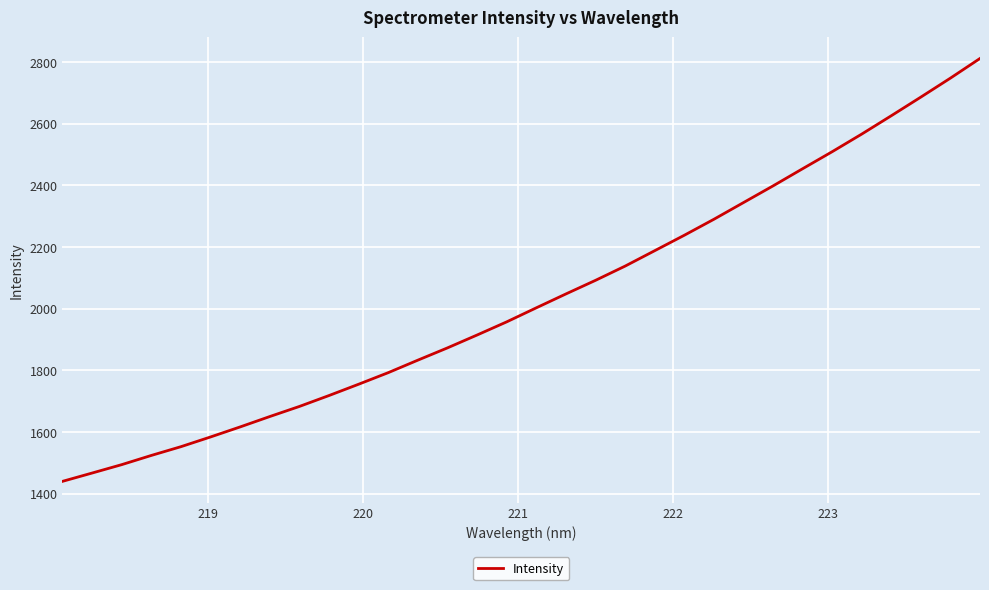

What is the difference between the maximum and minimum values?

1371.5